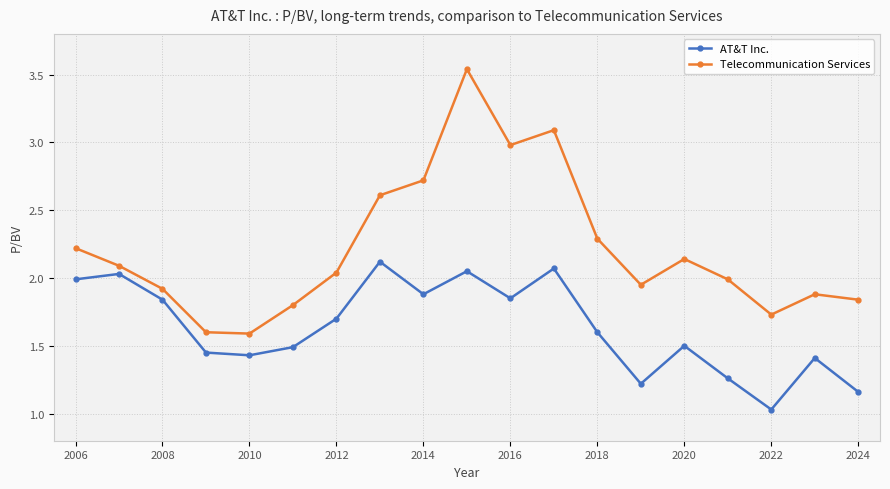

Rank the series by their maximum value, from highest to lowest.

Telecommunication Services, AT&T Inc.